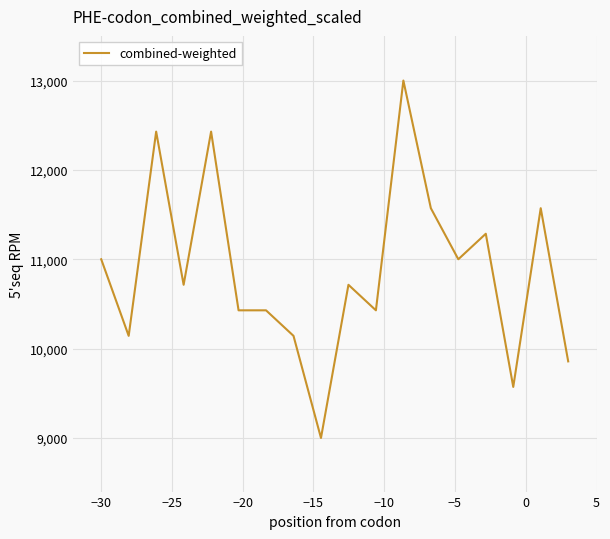

What is the minimum value shown in the chart?

9000.0